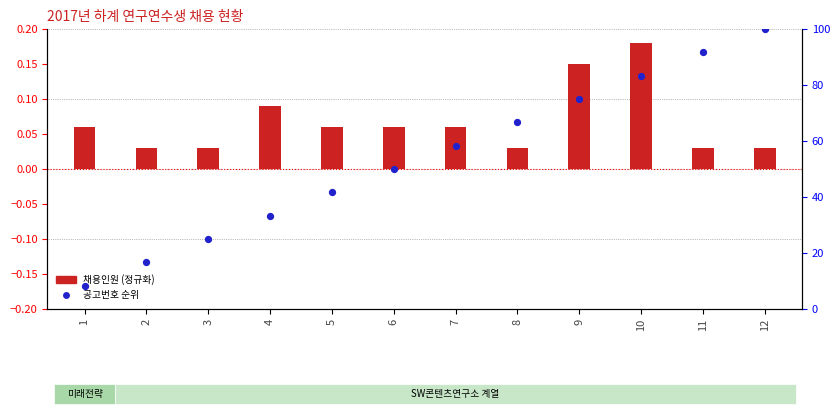

What is the total value across all series at 6?

50.1